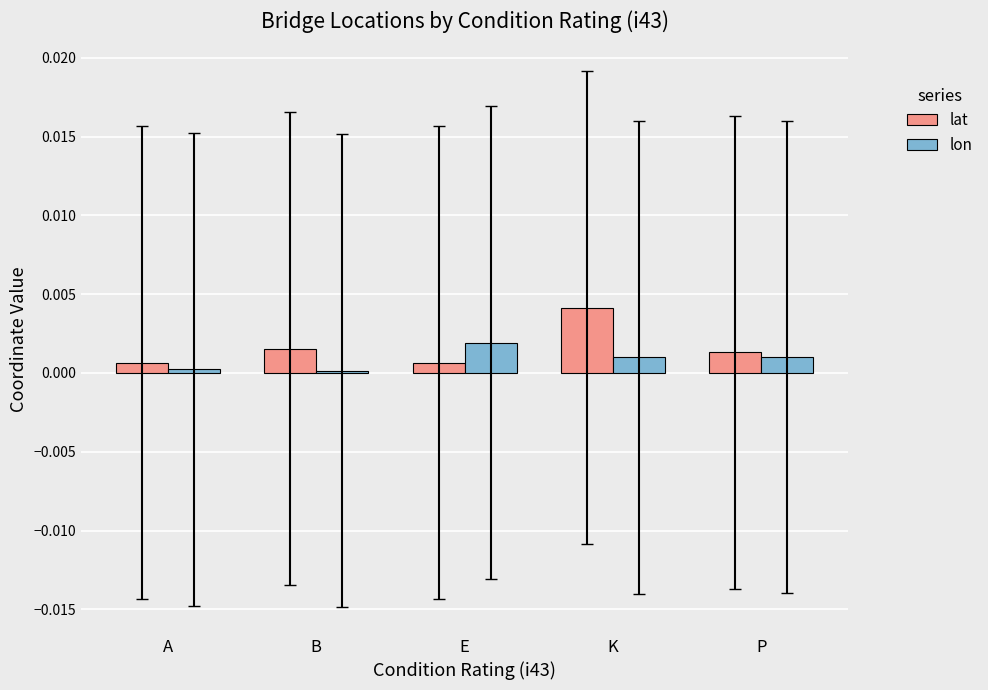

Between B and K, which series saw the biggest shift?

lat